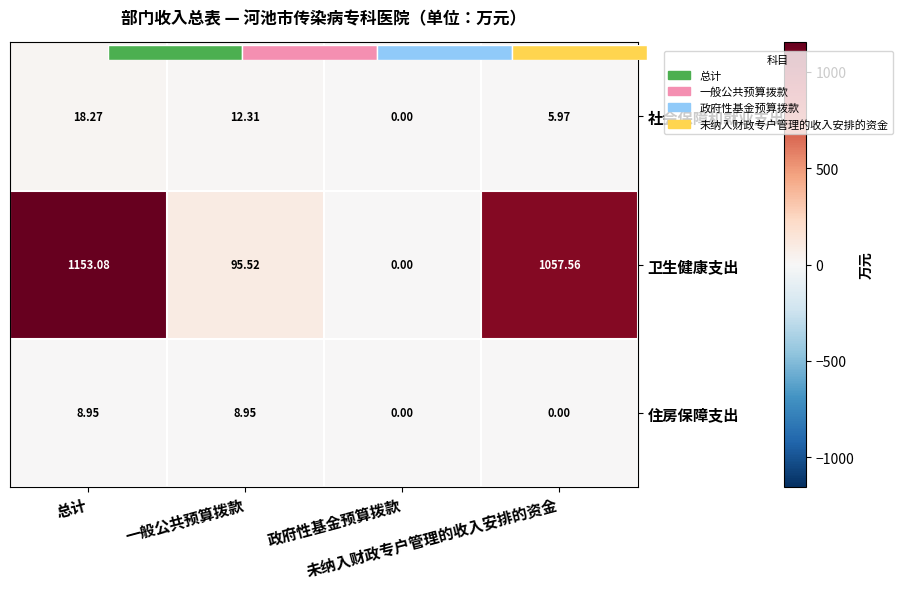

Which series has the largest range (max minus min)?

卫生健康支出